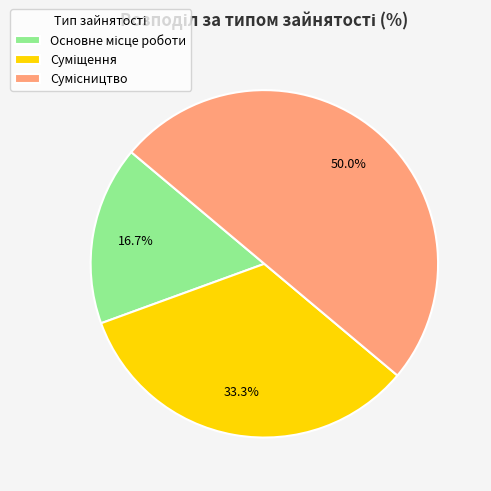

How much of the chart is everything except Сумісництво?

50.0%